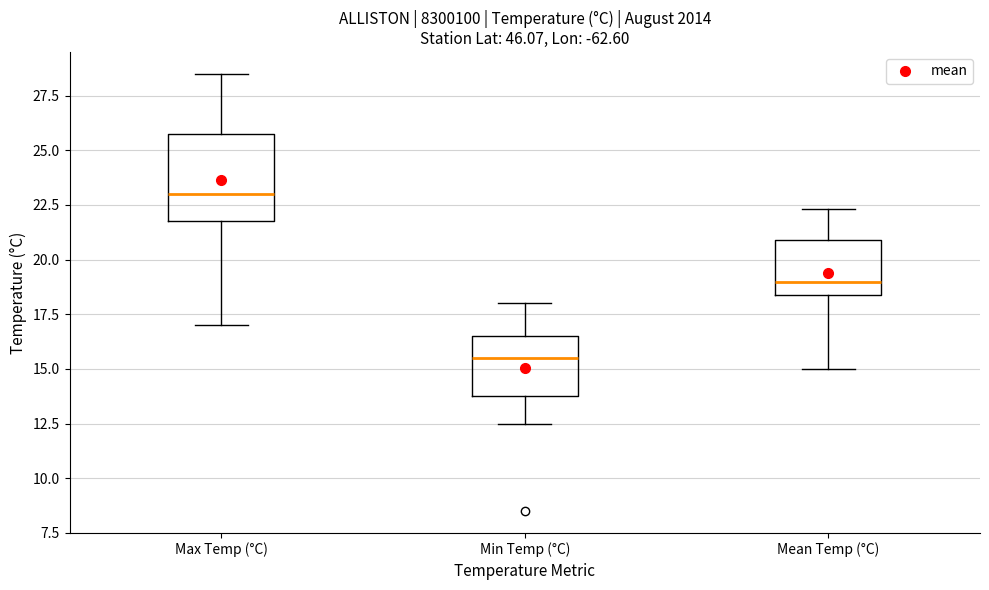

Where does the lower whisker of the box for Max Temp (°C) end on the y-axis? The values are not printed on the chart, so give them approximately, as read against the axis.

17.0